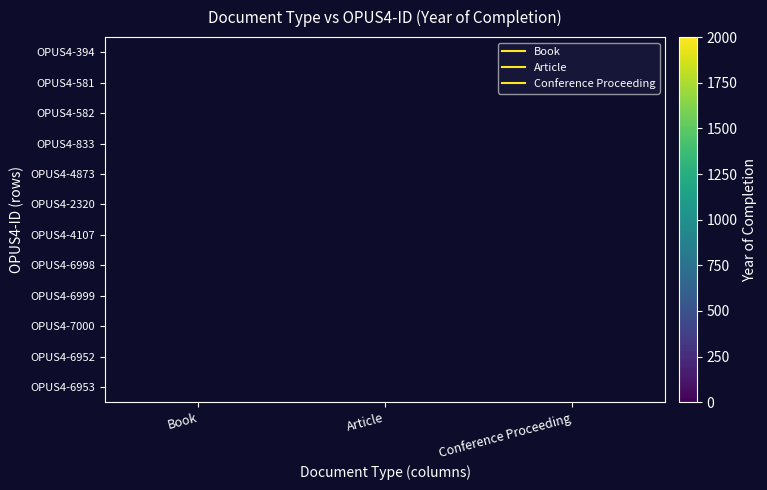

What is the sum of all OPUS4-7000 values?

2000